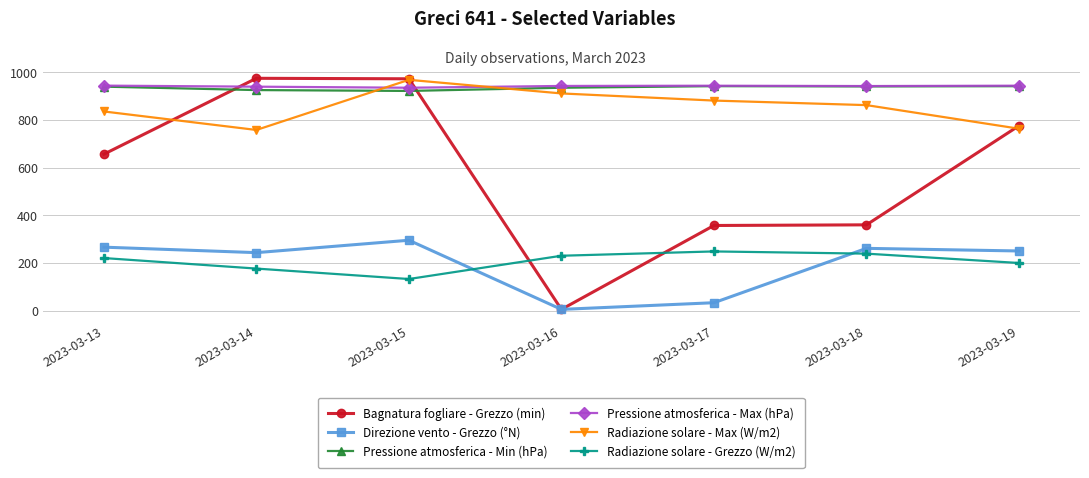

Where does the Pressione atmosferica - Max (hPa) series first go above 943?

2023-03-13